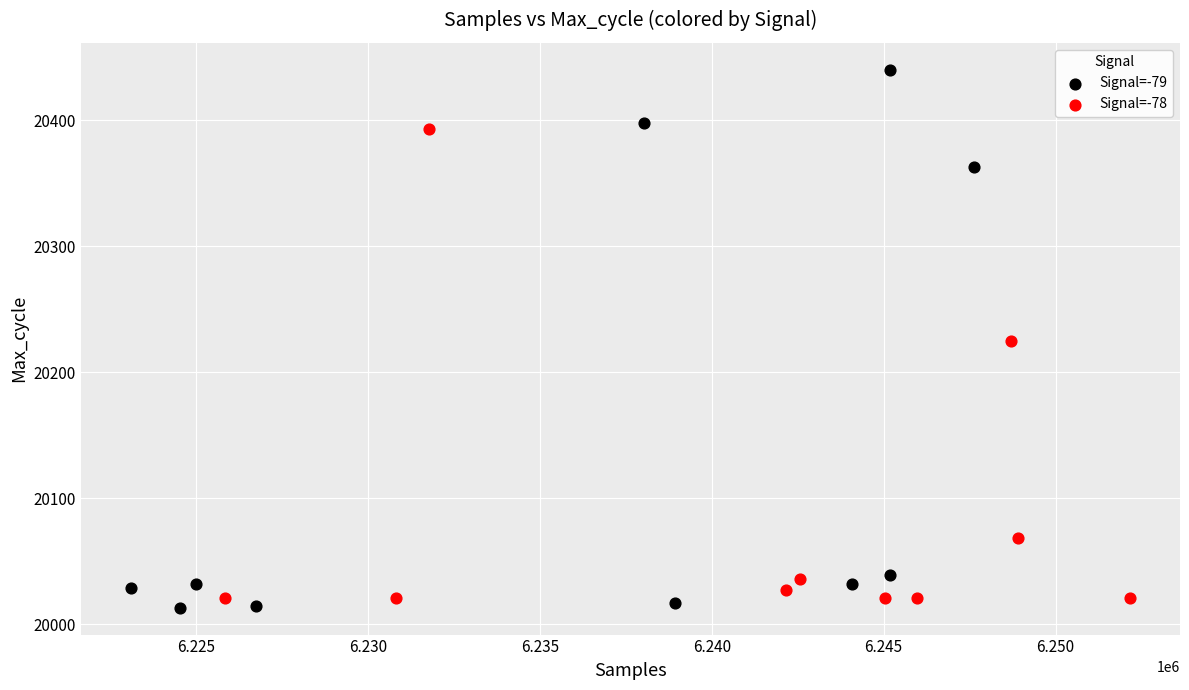

Which series has the largest Y range (max minus min)?

Signal=-79